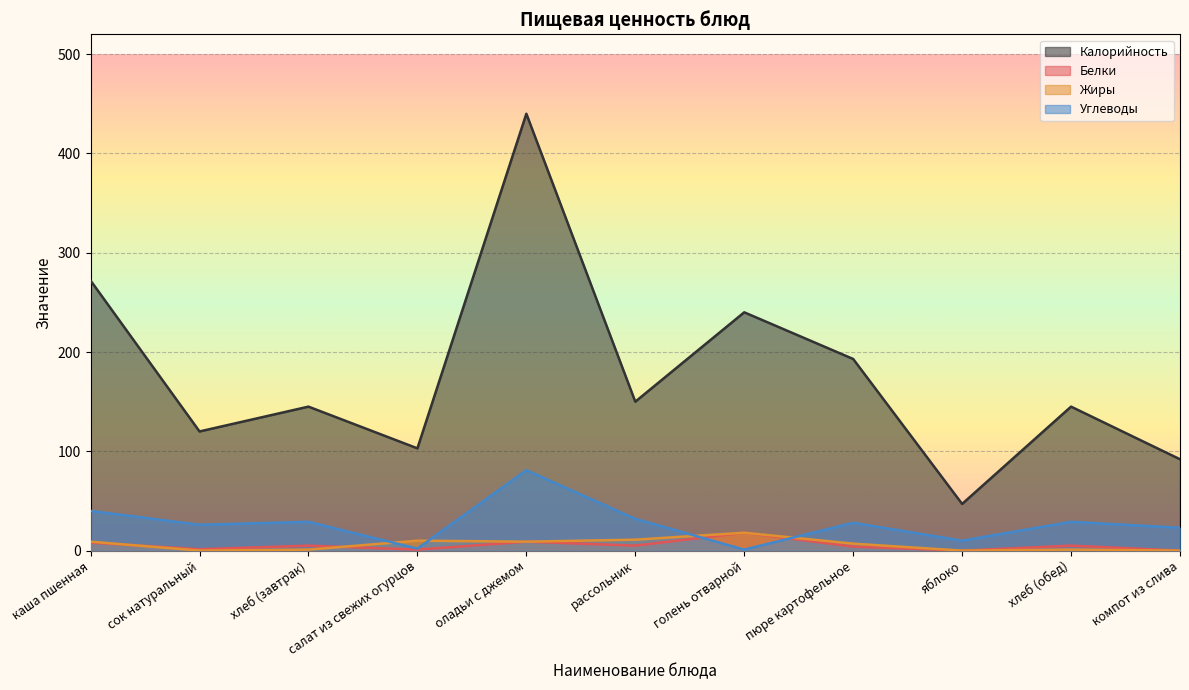

At рассольник, list the series in order from smallest to largest.

Белки, Жиры, Углеводы, Калорийность